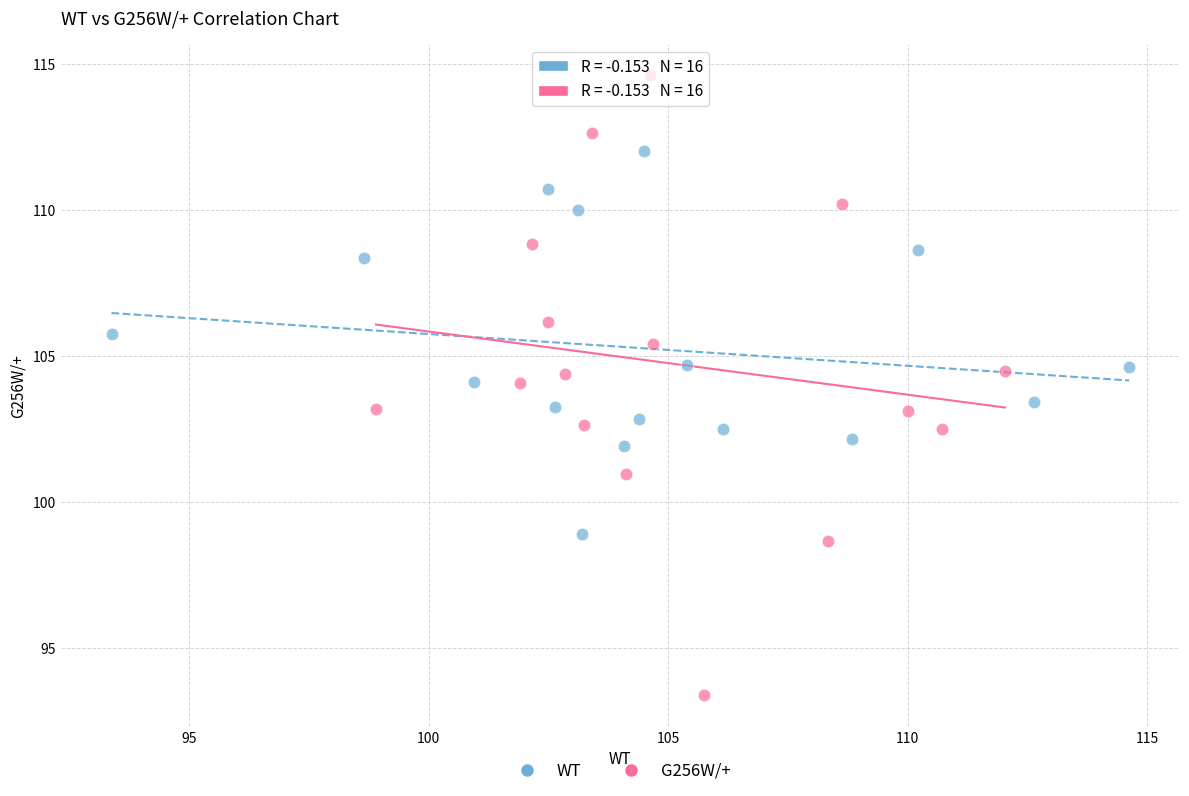

Which series has the widest spread of Y values?

G256W/+